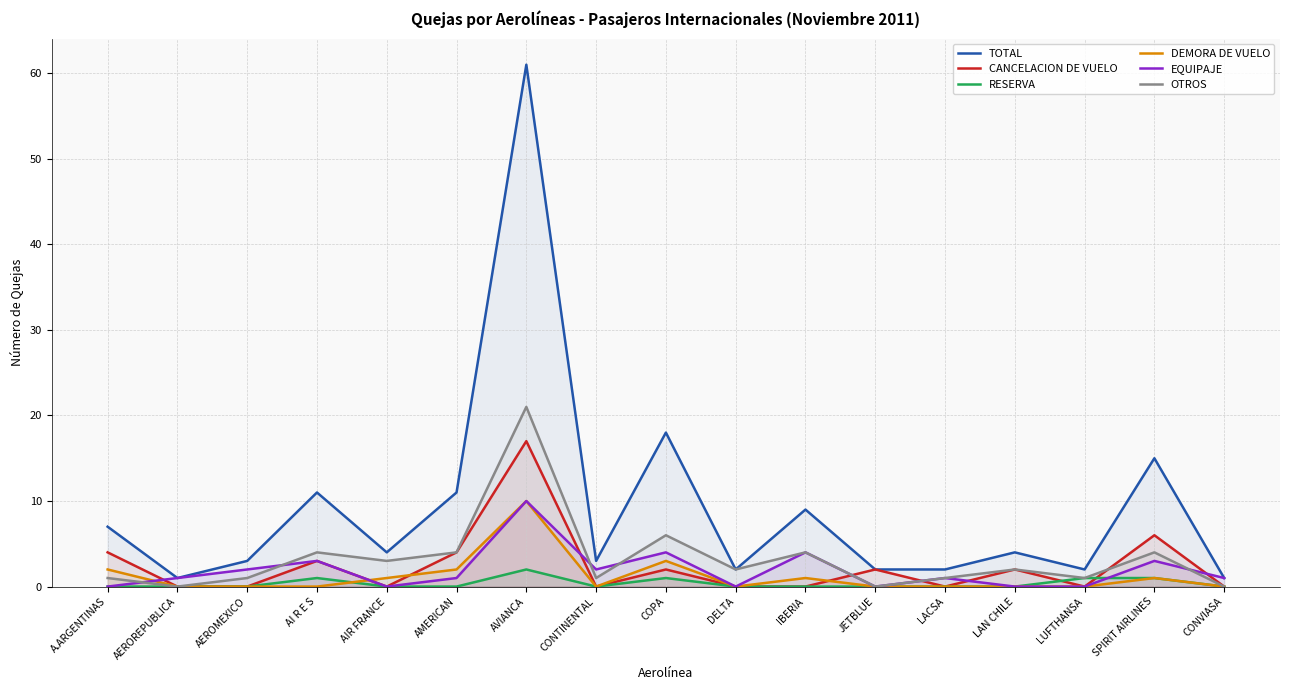

True or false: OTROS and CANCELACION DE VUELO cross at least once.

True